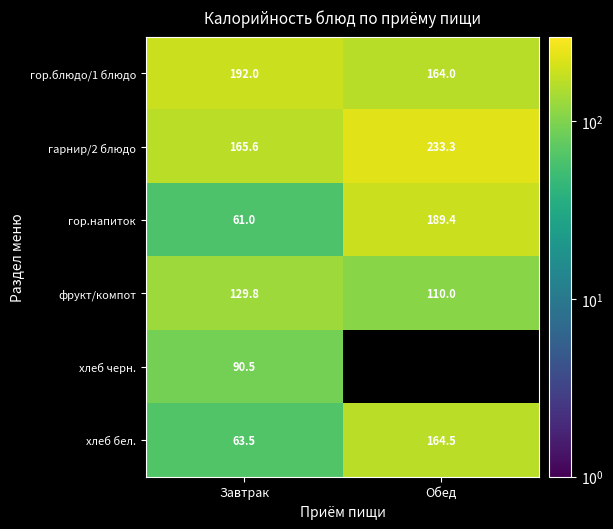

Rank the series by their maximum value, from lowest to highest.

хлеб черн., фрукт/компот, хлеб бел., гор.напиток, гор.блюдо/1 блюдо, гарнир/2 блюдо